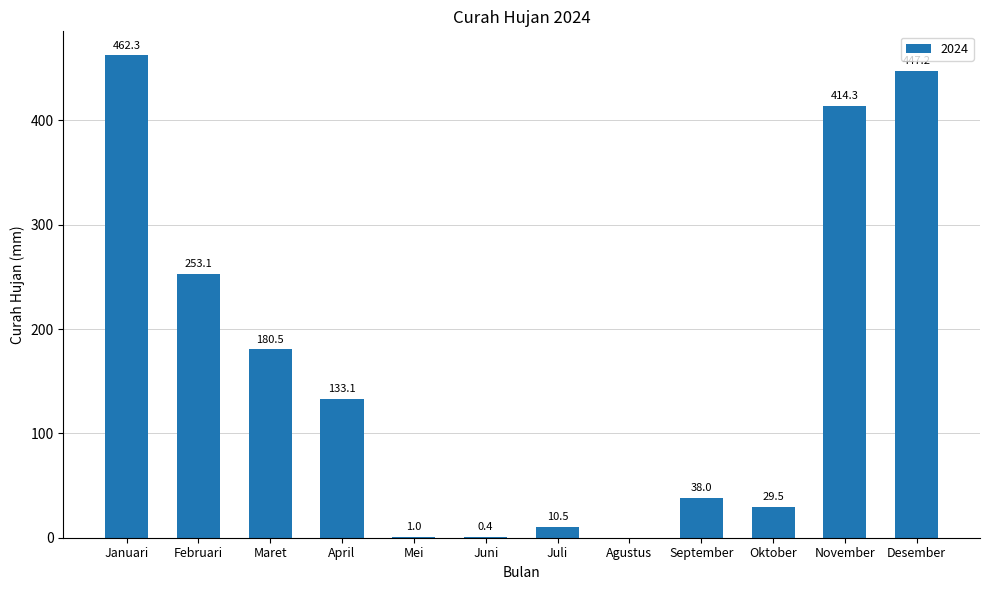

Between Juni and Oktober, which is larger?

Oktober